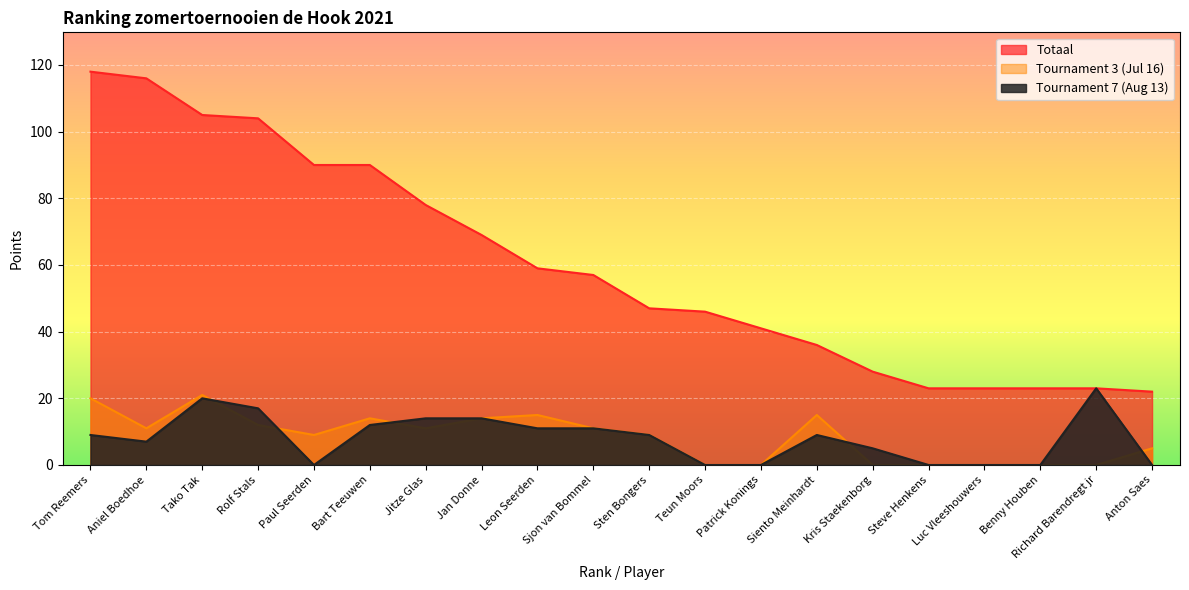

Which label corresponds to the largest value in the chart?

Tom Reemers